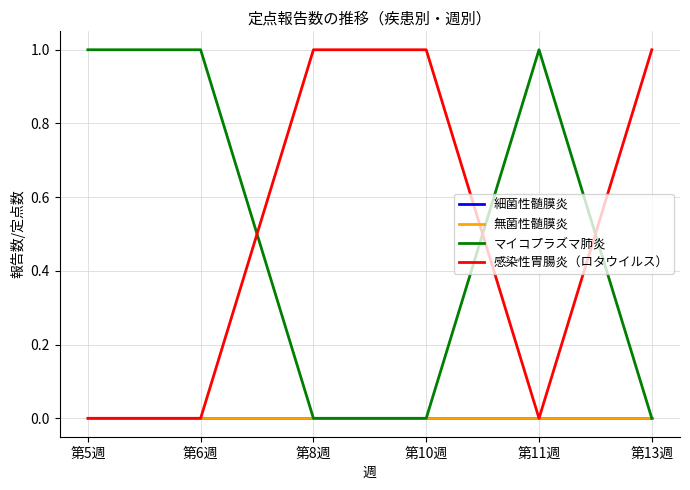

Is this an area chart (filled region under the line)?

No